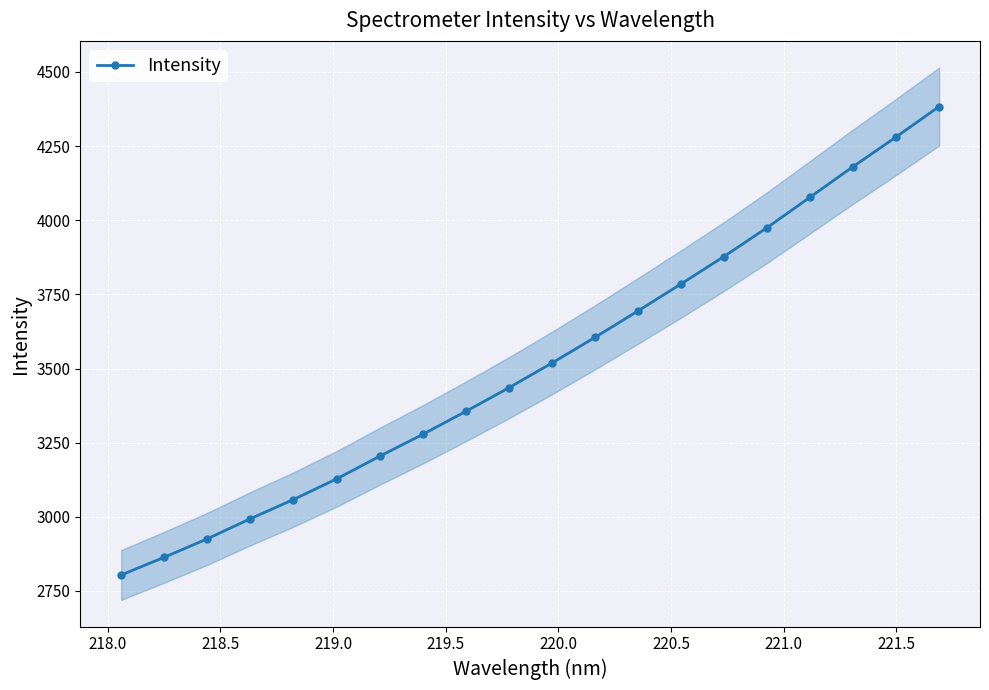

True or false: Intensity has more than 1 points higher than both neighbors.

False